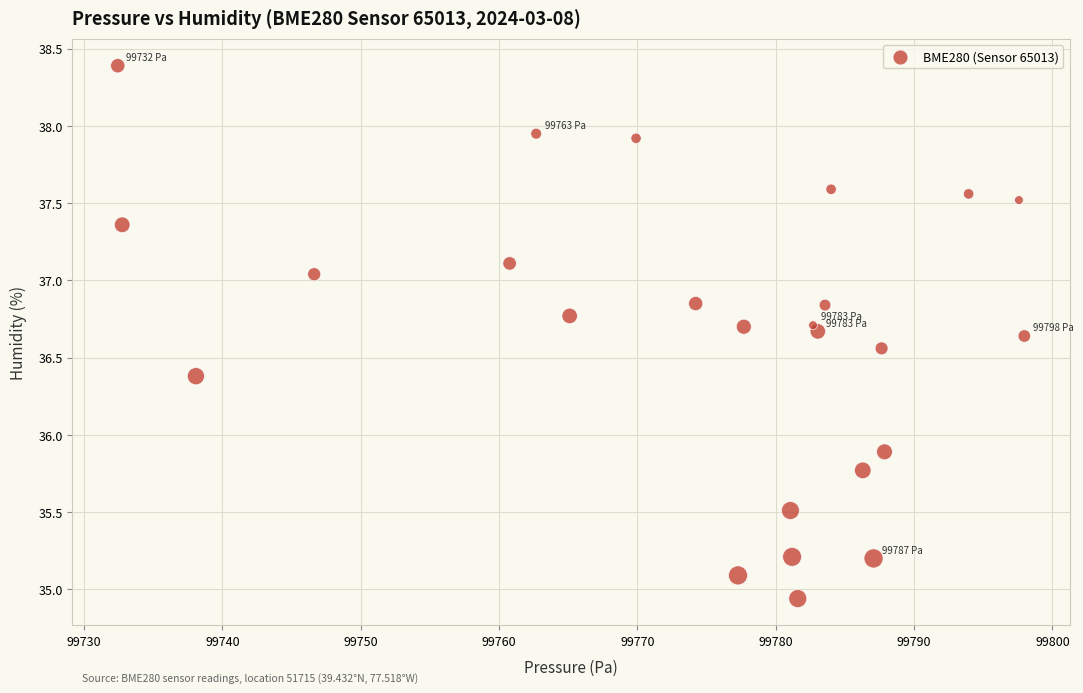

What Y value in the scatter plot is closest to 36?

35.9